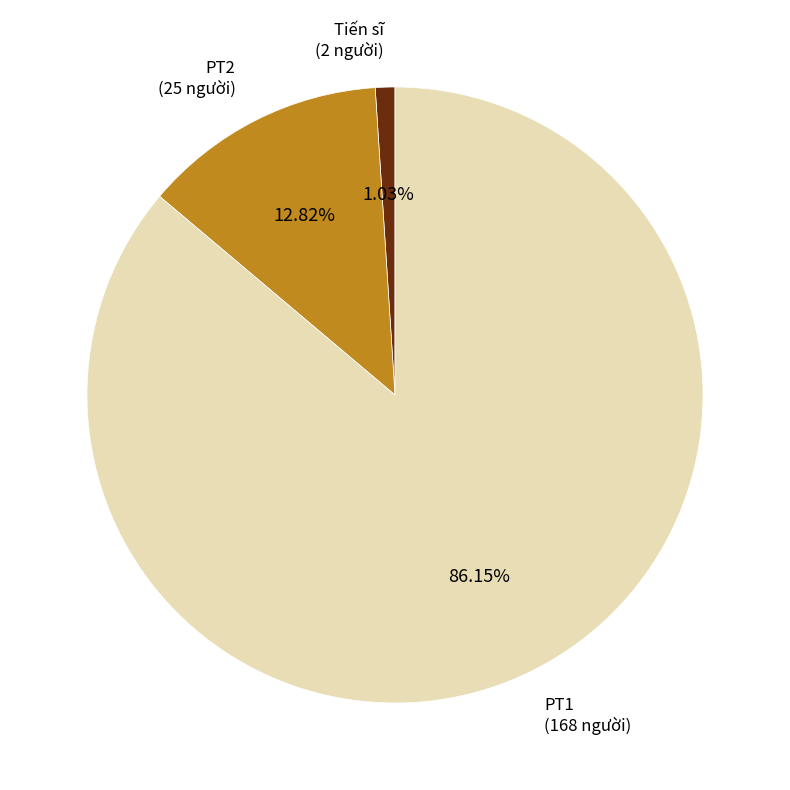

How many segments does this pie chart have?

3